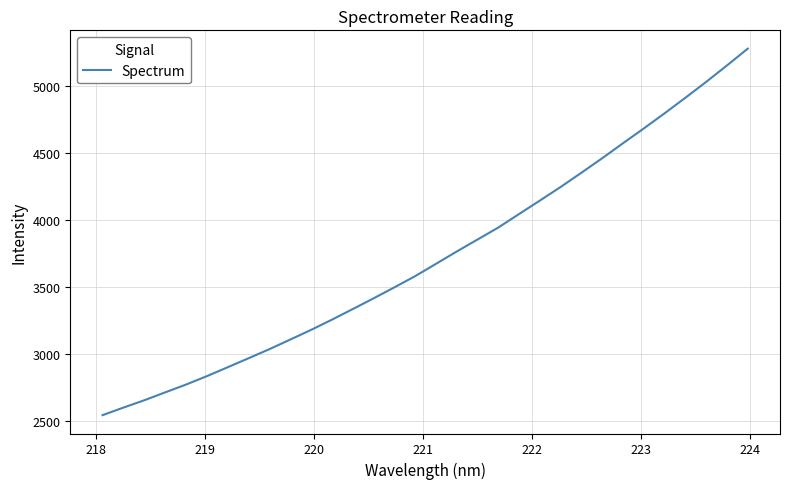

What is the smallest value displayed?

2544.7